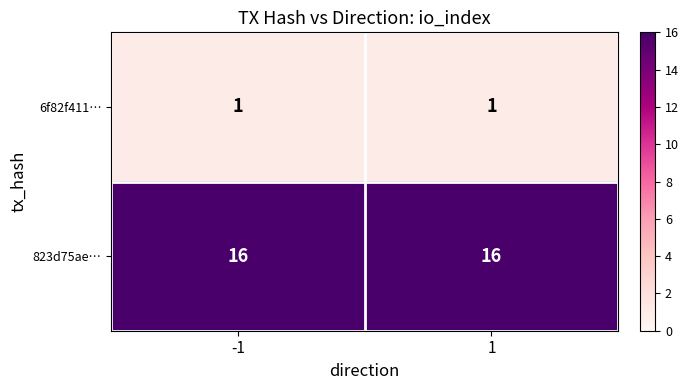

The 6f82f411… series shows 1 at 1. True or false?

True